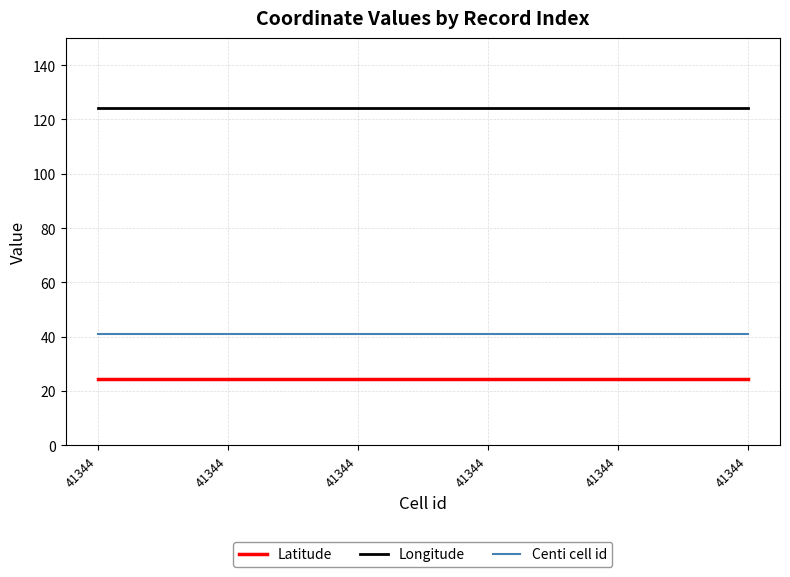

What is the value of the Longitude point at the 1st from the left?

124.2